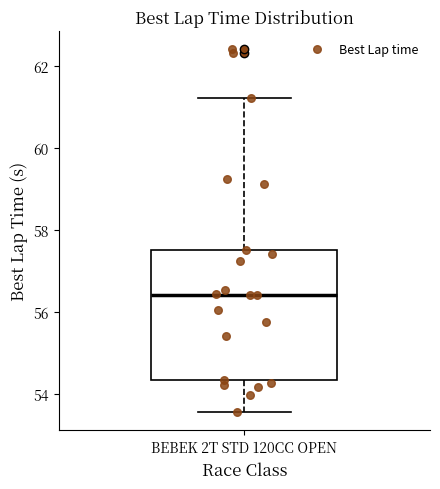

Read this box plot against the y-axis: the position of the median line, the range covered by the box, and the ends of both whiskers. The values are not printed on the chart, so give them approximately, as read against the axis.

median 56.4, box 54.4 to 57.6, whiskers 53.6 to 61.2